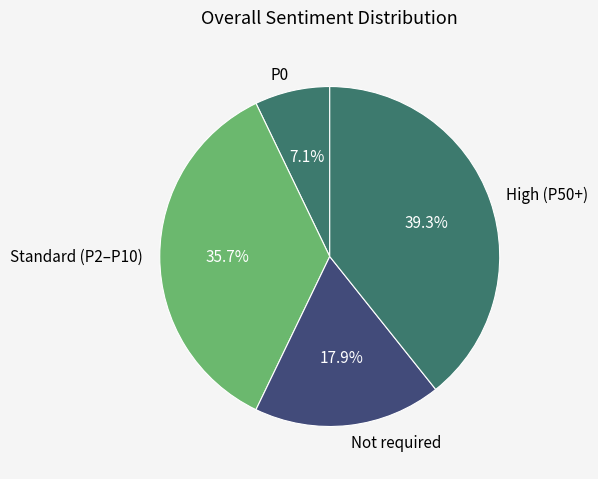

What percentage do Not required and Standard (P2–P10) together represent?

53.6%